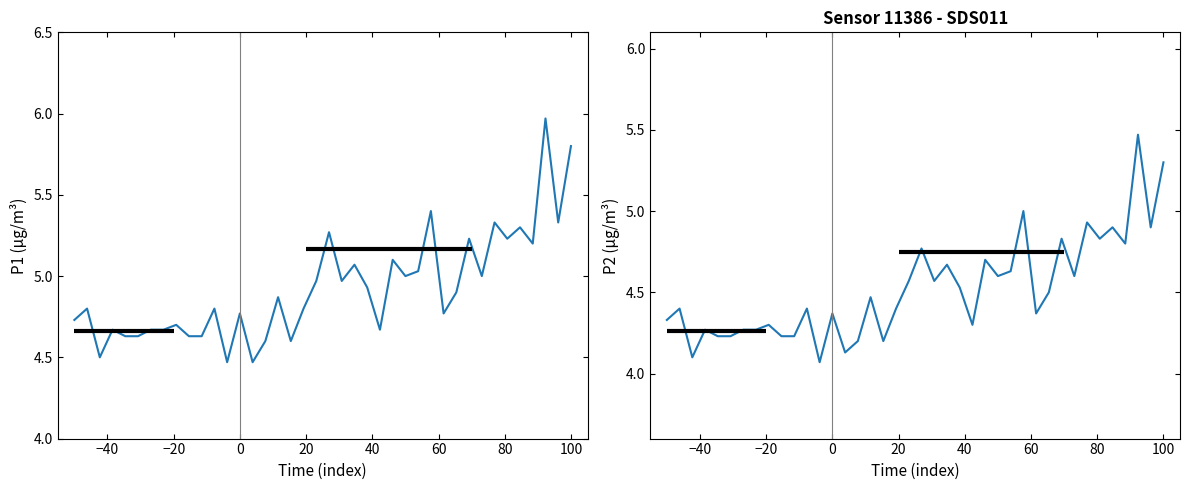

Which series has the widest spread of values?

P1